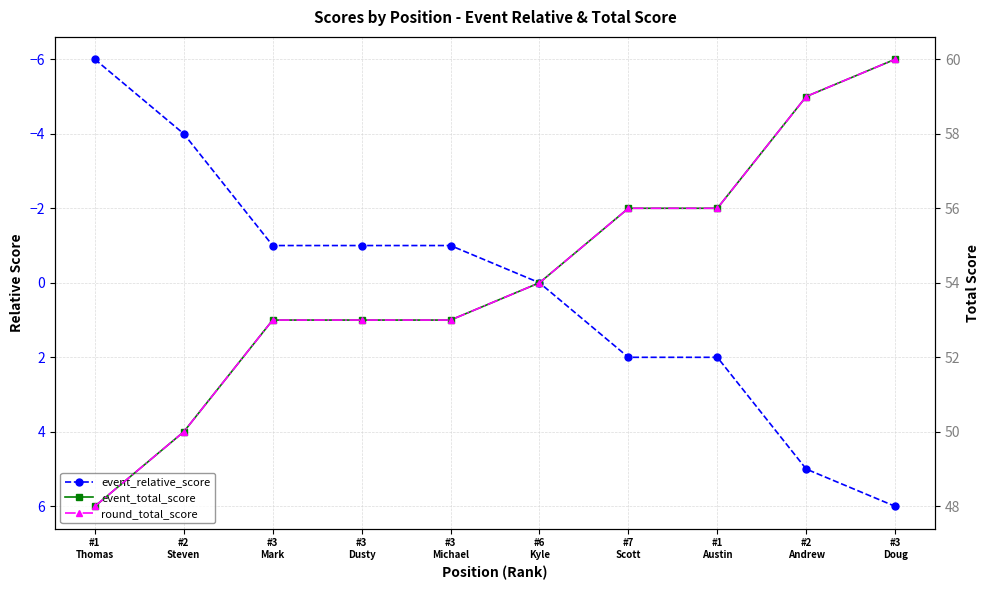

The value of event_total_score at #2
Andrew is 83. True or false?

False